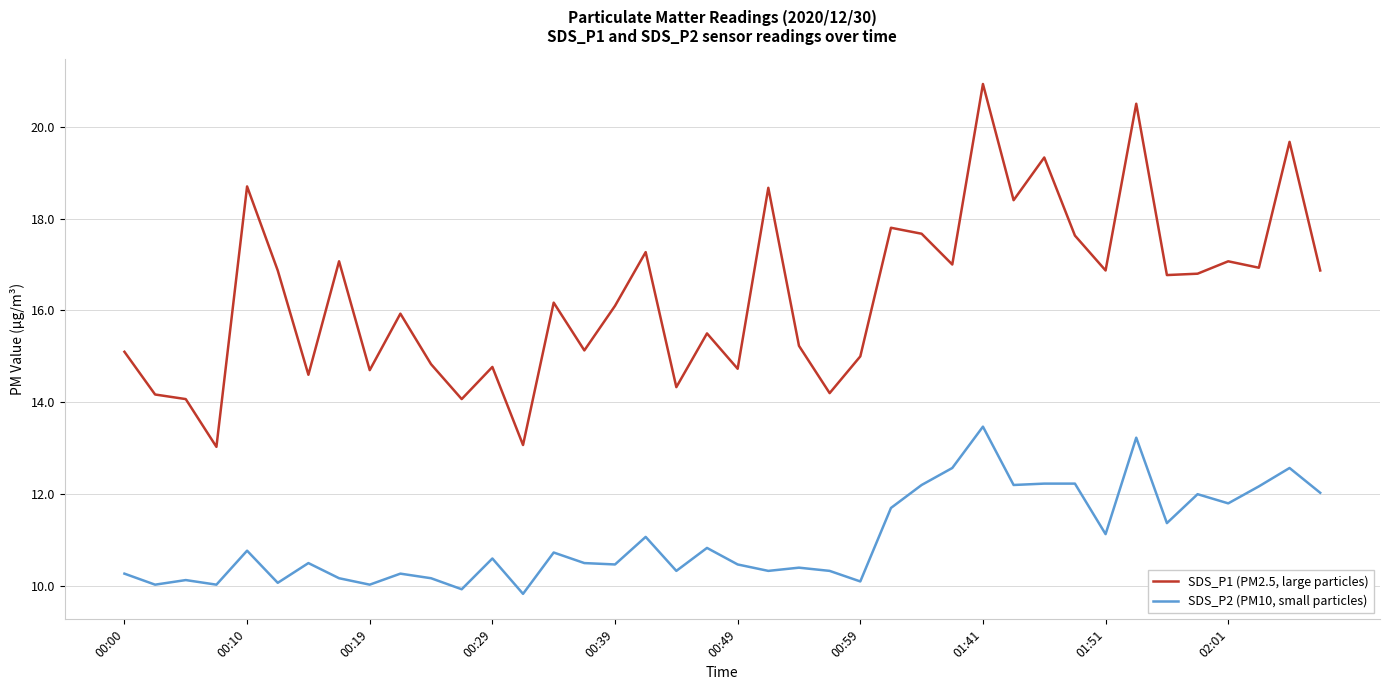

In SDS_P2 (PM10, small particles), how many points are lower than both neighbors (excluding endpoints)?

14